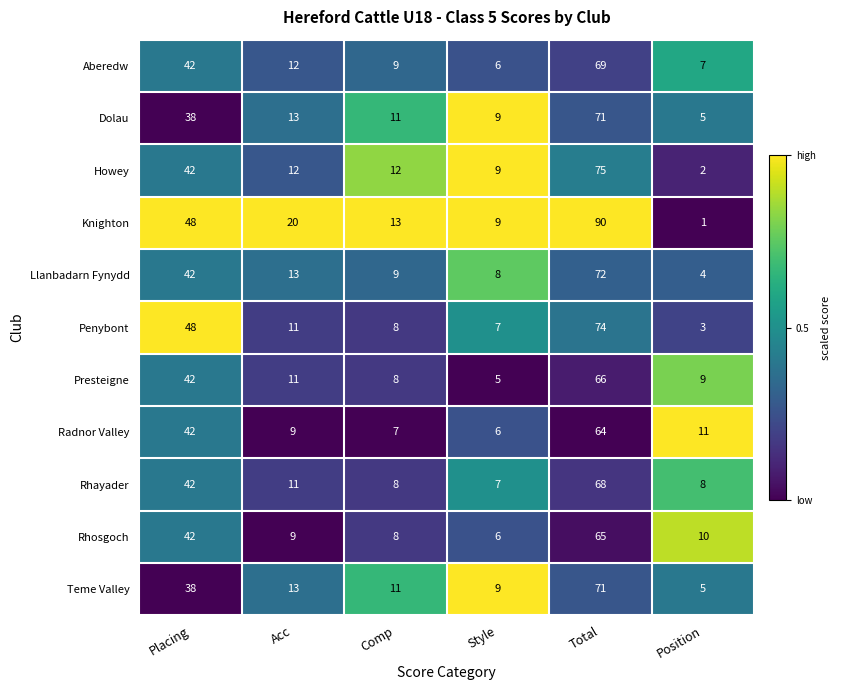

What is the difference between the maximum and minimum values in the Llanbadarn Fynydd series?

68